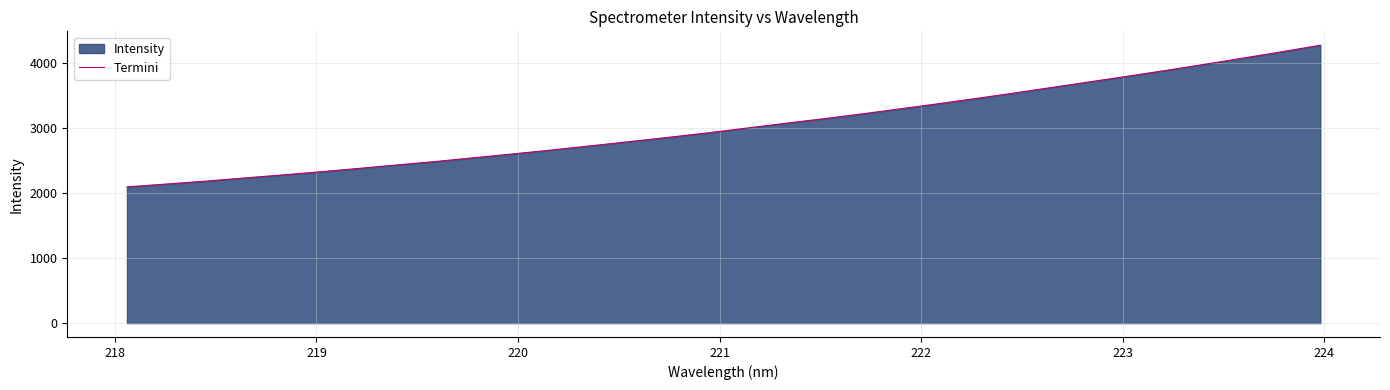

How many values exceed 2987?

16